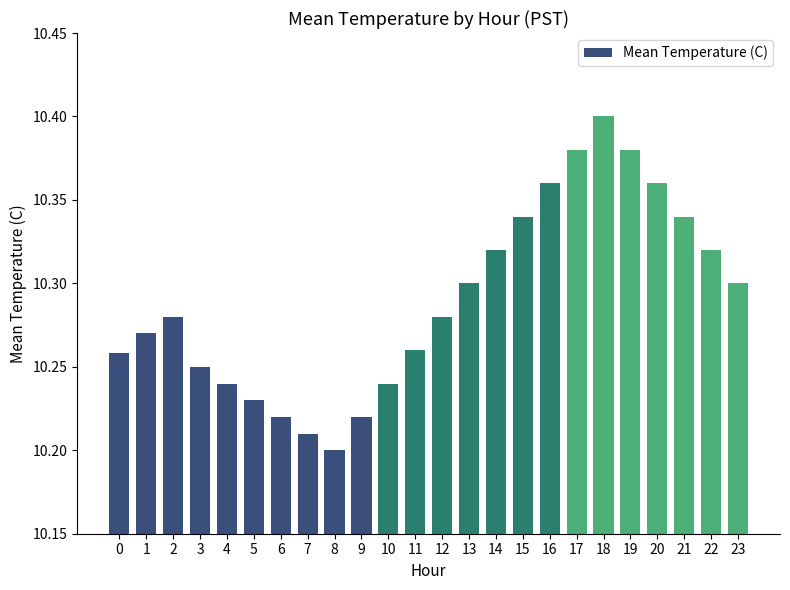

At which category does the chart reach its peak across all series?

18